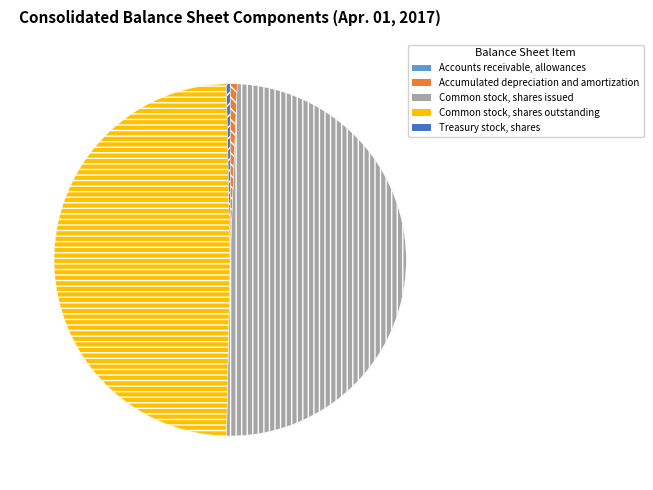

Is Common stock, shares outstanding the majority of the pie?

No